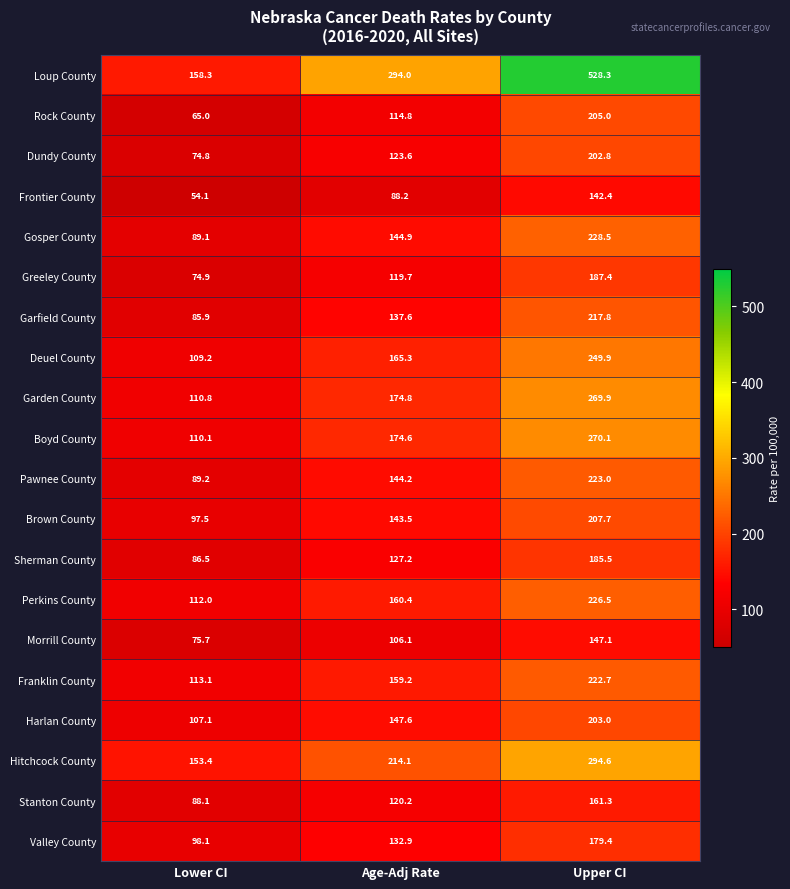

Count the number of data series in this chart.

20